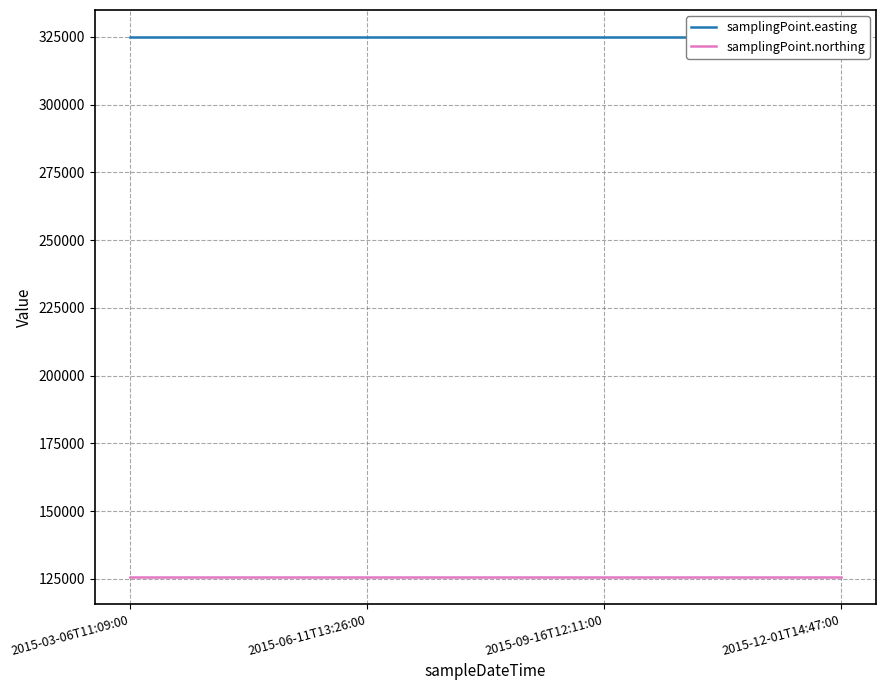

Reading right to left, list all the values displayed in this chart.

samplingPoint.easting: 324951	324951	324951	324951
samplingPoint.northing: 125729	125729	125729	125729